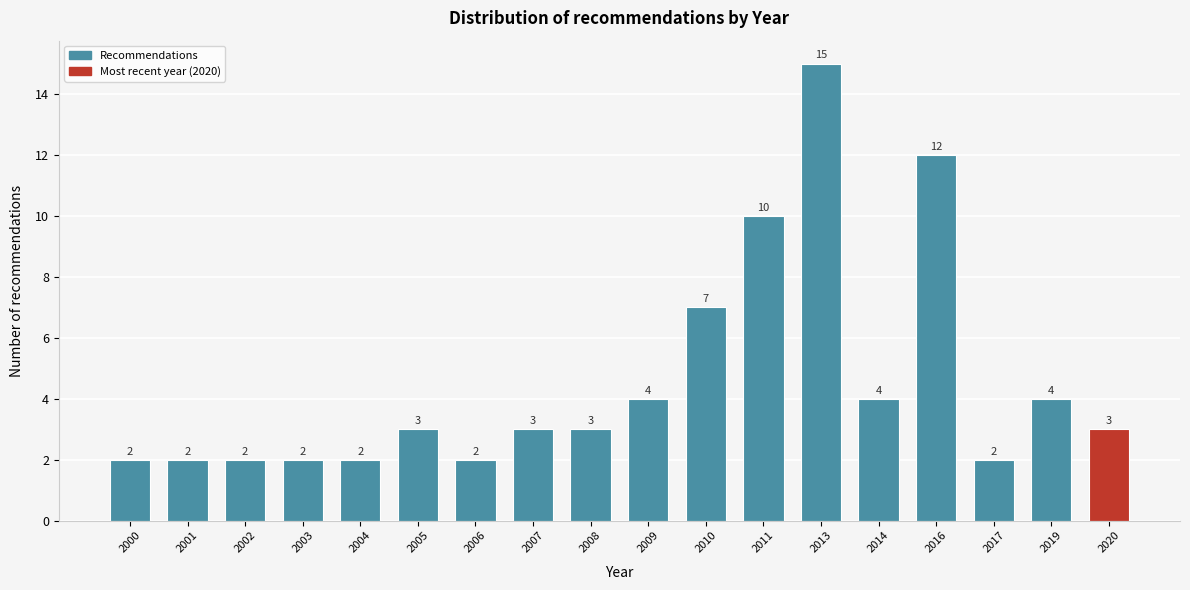

Reading left to right, transcribe all the data shown in this chart.

2000=2	2001=2	2002=2	2003=2	2004=2	2005=3	2006=2	2007=3	2008=3	2009=4	2010=7	2011=10	2013=15	2014=4	2016=12	2017=2	2019=4	2020=3